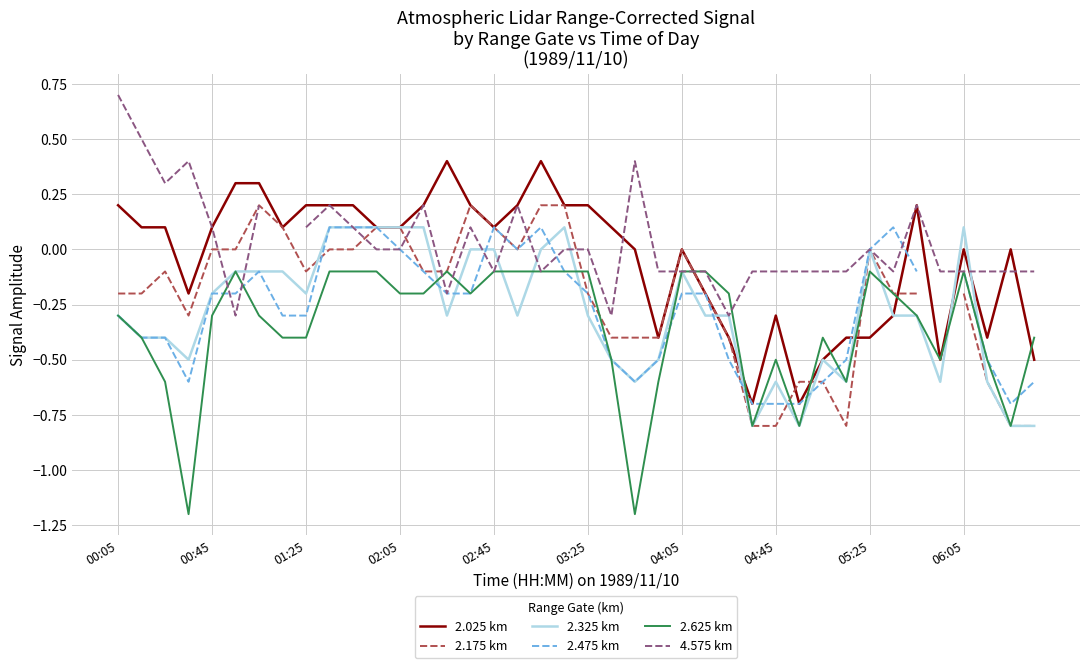

How many lines are shown in the chart?

6